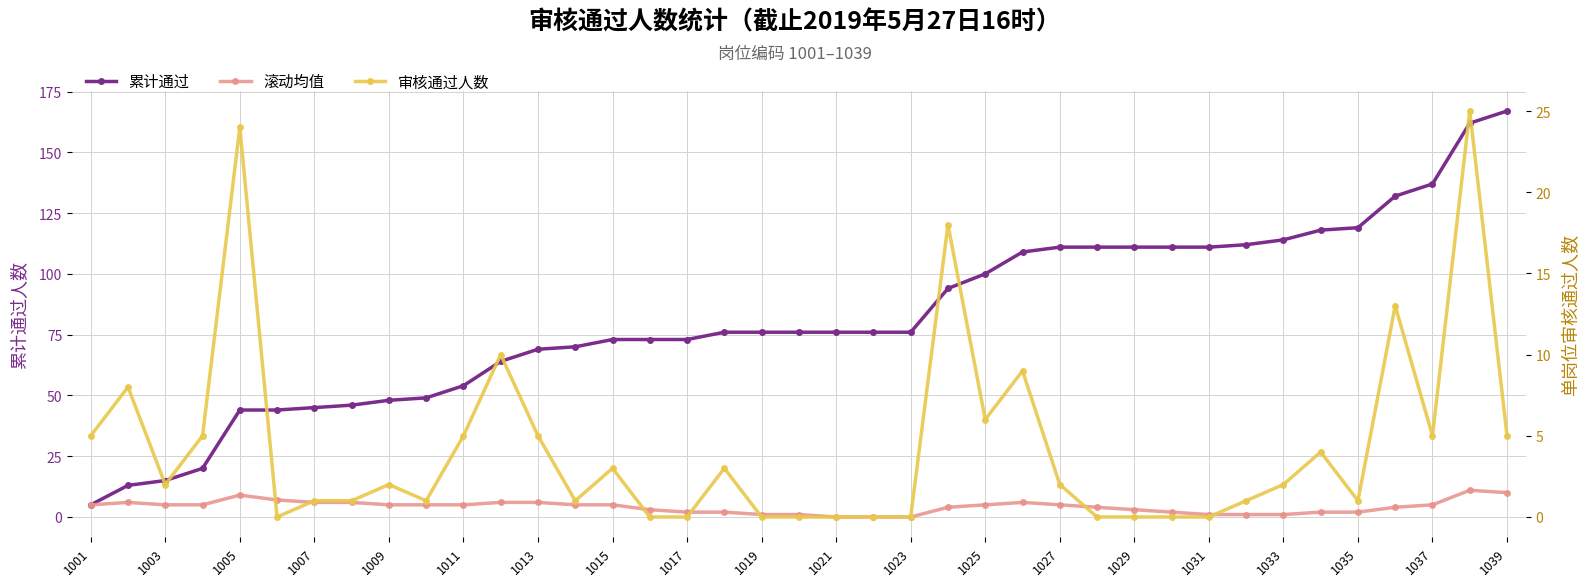

True or false: 累计通过 and 审核通过人数 cross at least once.

False